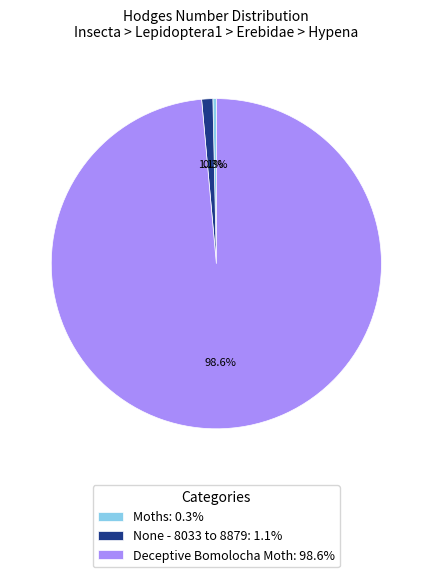

Which category has the biggest portion of the pie?

Deceptive Bomolocha Moth